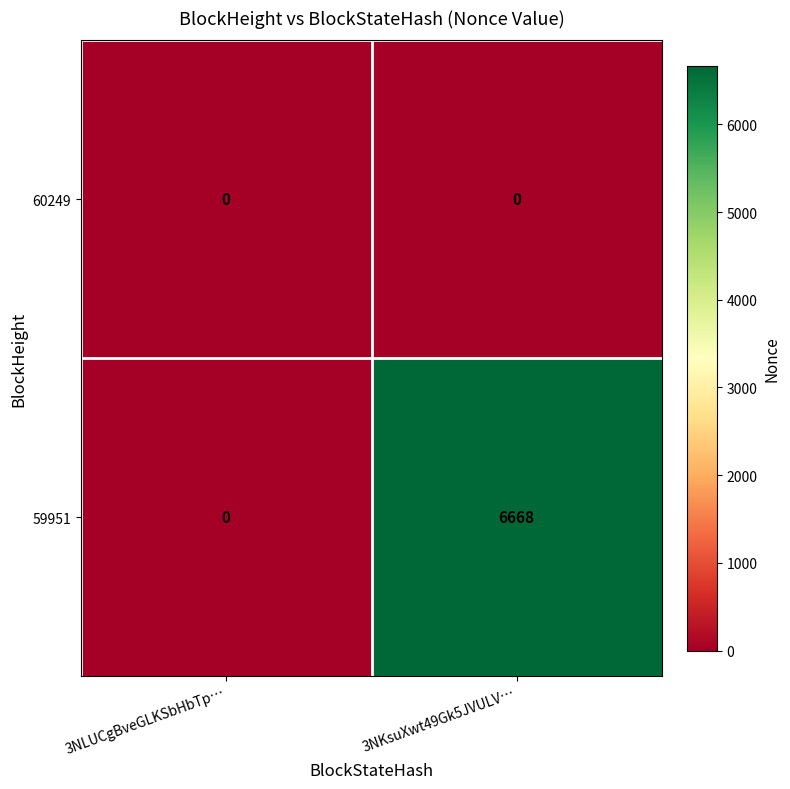

Which series has the largest range (max minus min)?

59951